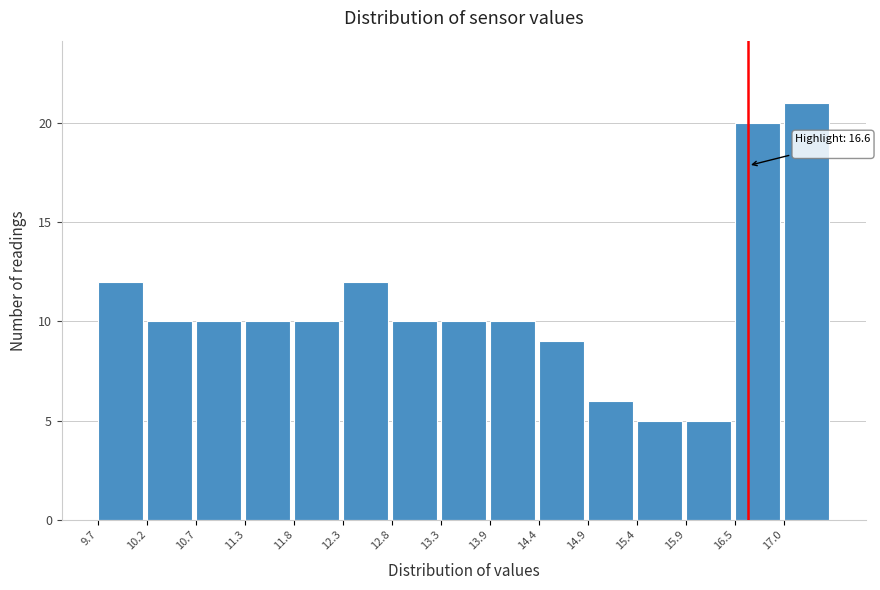

Which range on the x-axis has the tallest bar?

16.98 to 17.50